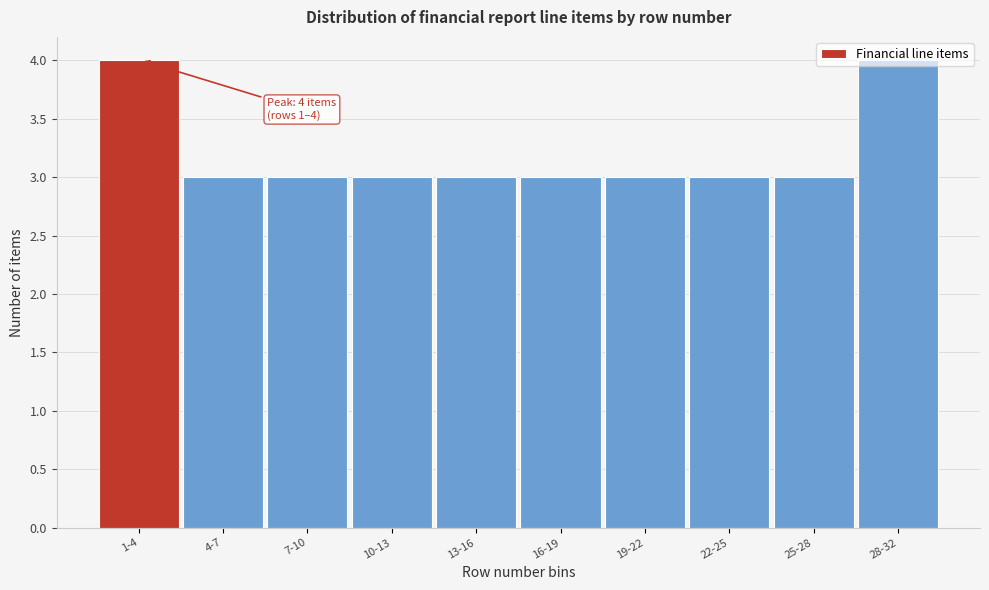

What is the sum of all values?

32